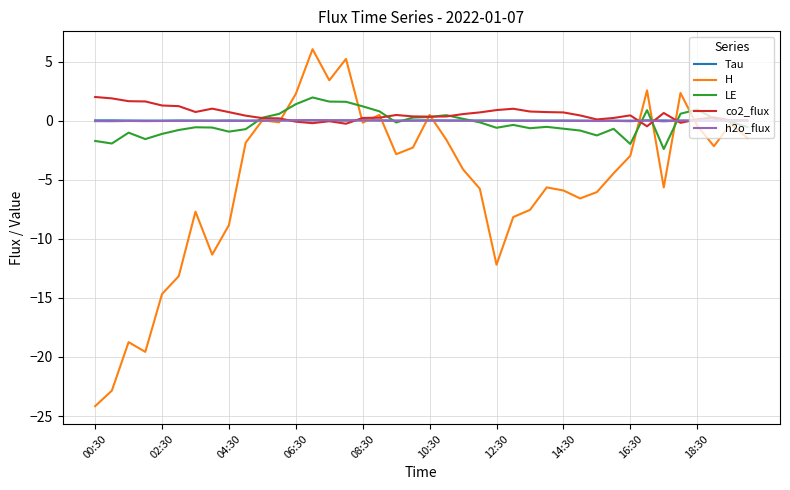

What is the greatest value displayed?

6.1